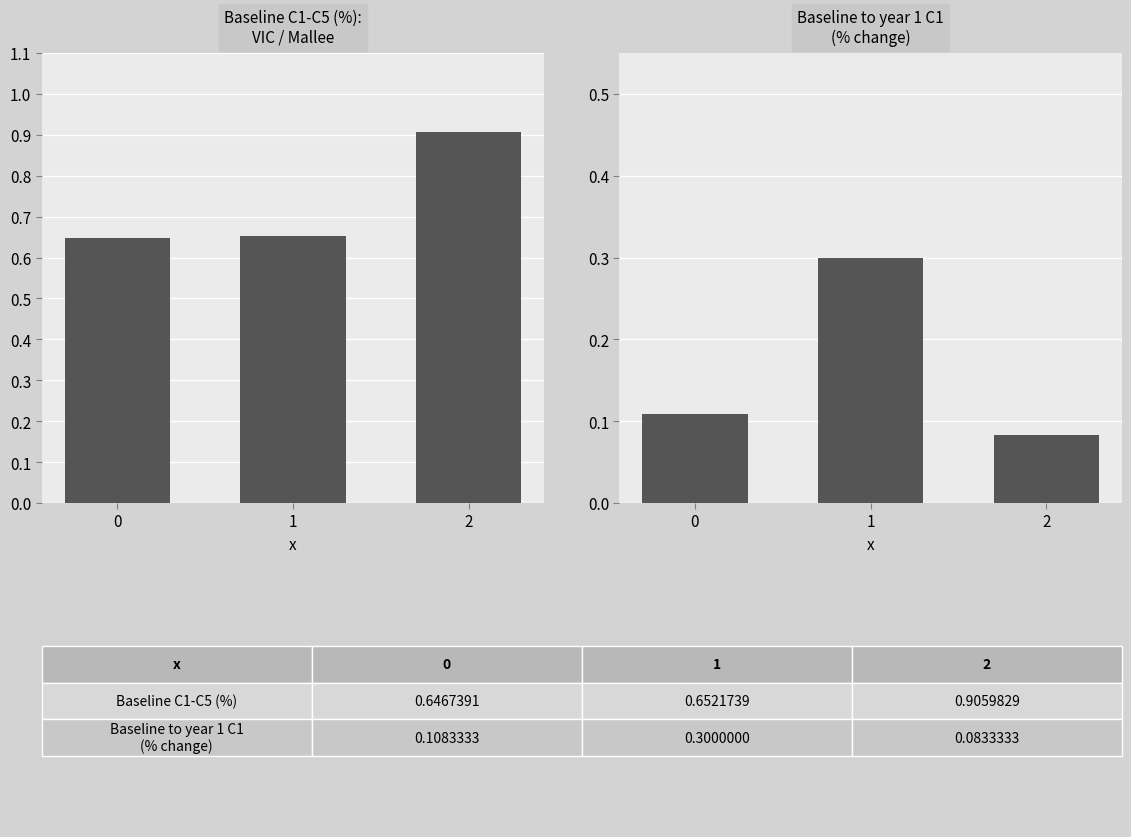

Which series has the widest spread of values?

Baseline C1-C5 (%)